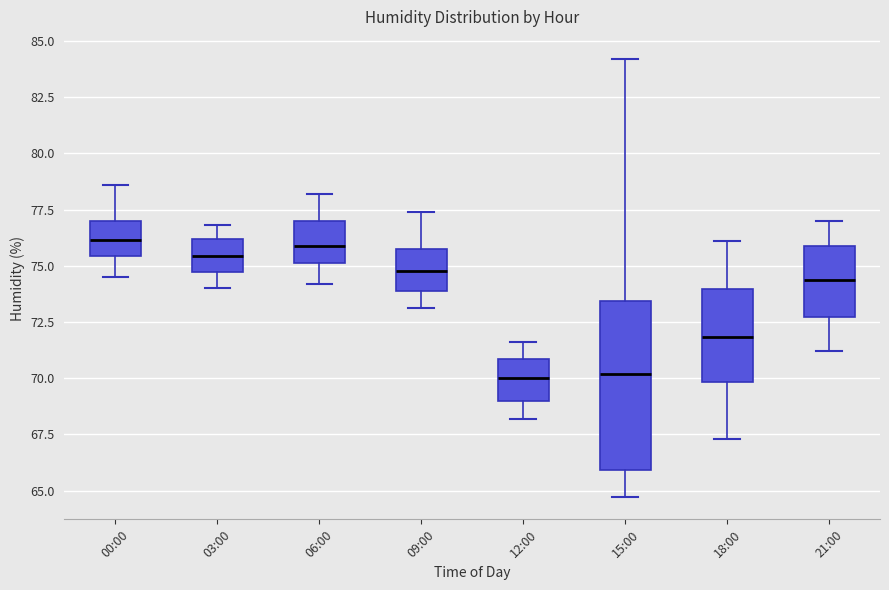

Reading left to right, read every box against the y-axis: the position of its median line, the range the box covers, and the ends of its whiskers. The values are not printed on the chart, so give them approximately, as read against the axis.

00:00: median 76.0, box 75.5 to 77.0, whiskers 74.5 to 78.5
03:00: median 75.5, box 74.5 to 76.0, whiskers 74.0 to 77.0
06:00: median 76.0, box 75.0 to 77.0, whiskers 74.0 to 78.0
09:00: median 75.0, box 74.0 to 76.0, whiskers 73.0 to 77.5
12:00: median 70.0, box 69.0 to 71.0, whiskers 68.0 to 71.5
15:00: median 70.0, box 66.0 to 73.5, whiskers 64.5 to 84.0
18:00: median 72.0, box 70.0 to 74.0, whiskers 67.5 to 76.0
21:00: median 74.5, box 72.5 to 76.0, whiskers 71.0 to 77.0